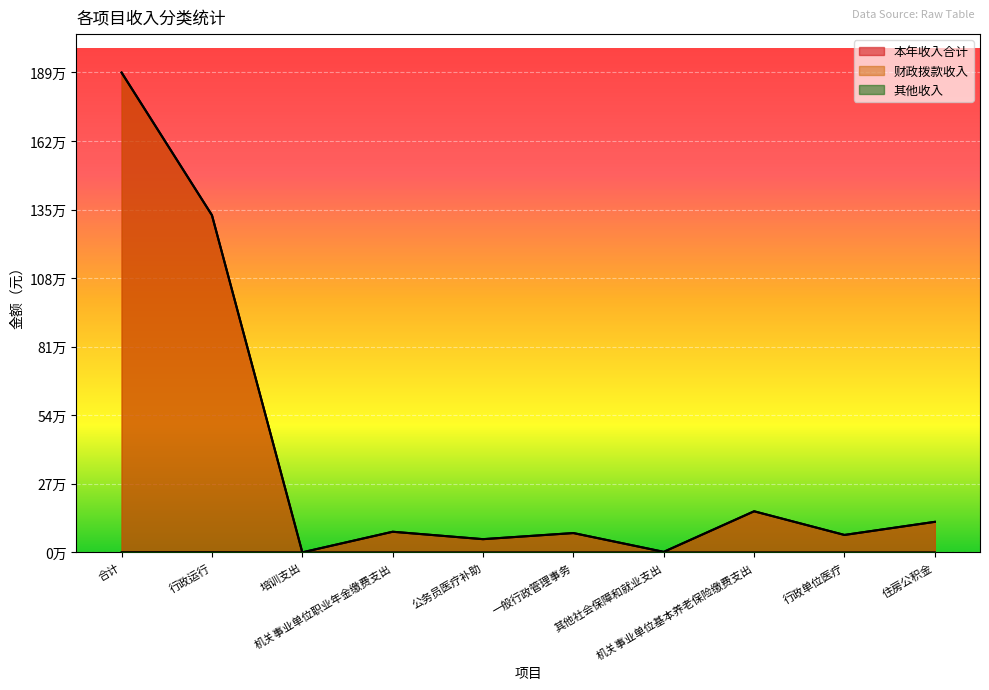

True or false: 本年收入合计 has a value of 3005.2 at 其他社会保障和就业支出.

False